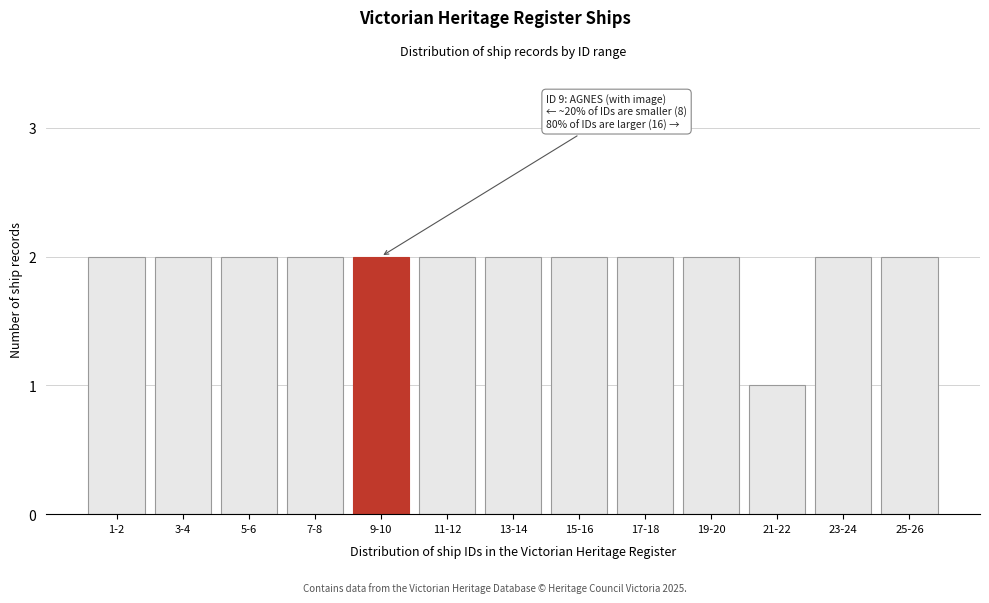

Reading left to right, list all the values displayed in this chart.

1-2=2	3-4=2	5-6=2	7-8=2	9-10=2	11-12=2	13-14=2	15-16=2	17-18=2	19-20=2	21-22=1	23-24=2	25-26=2